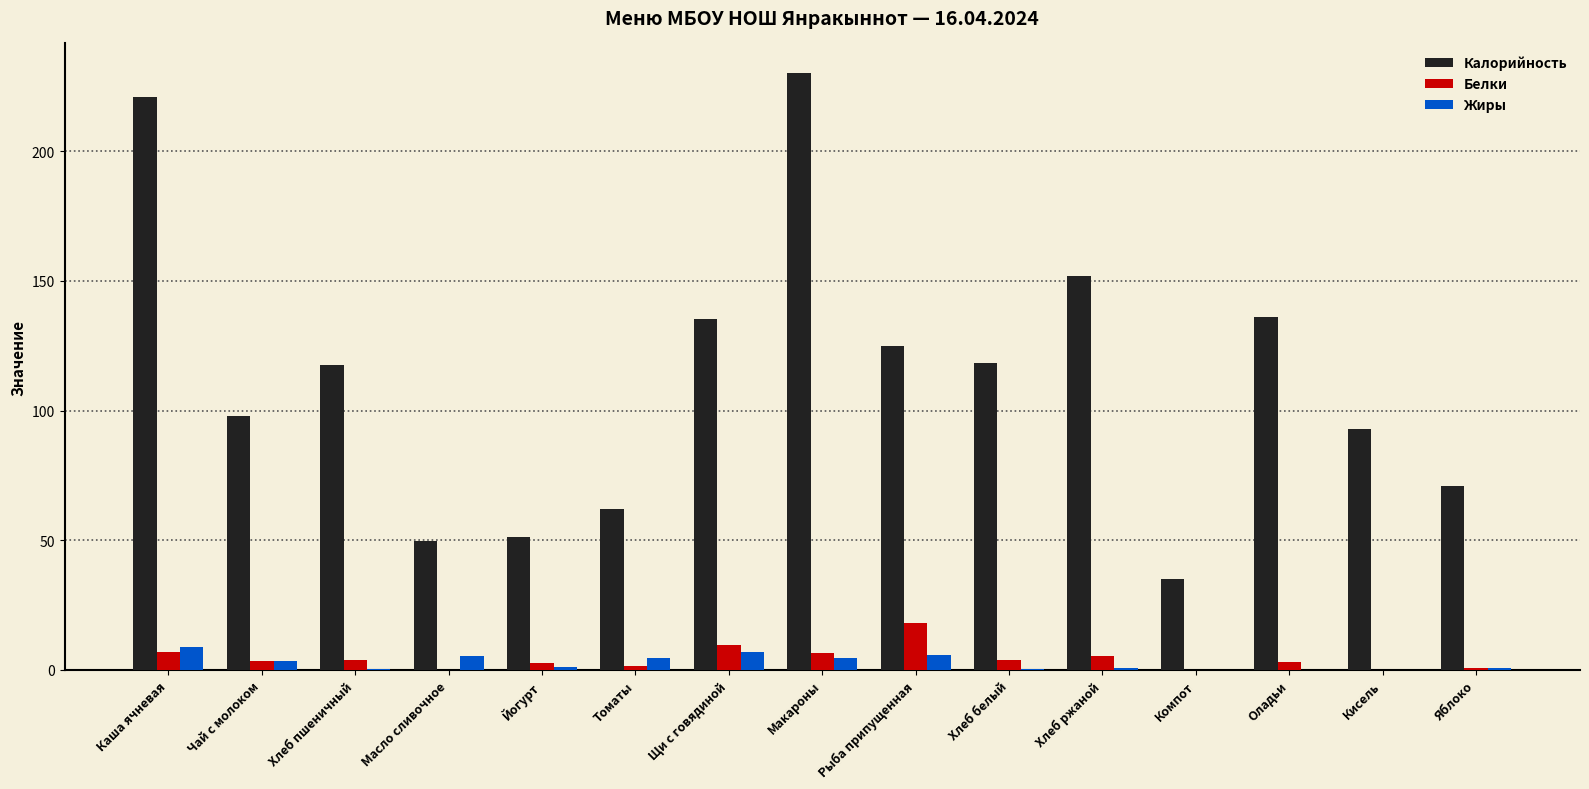

The value of Белки at Кисель is 0.0. True or false?

True